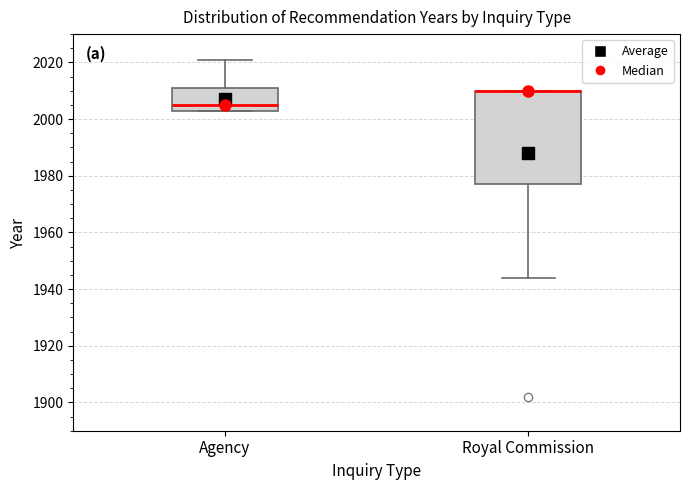

Where does the lower whisker of the box for Royal Commission end on the y-axis? The values are not printed on the chart, so give them approximately, as read against the axis.

1944